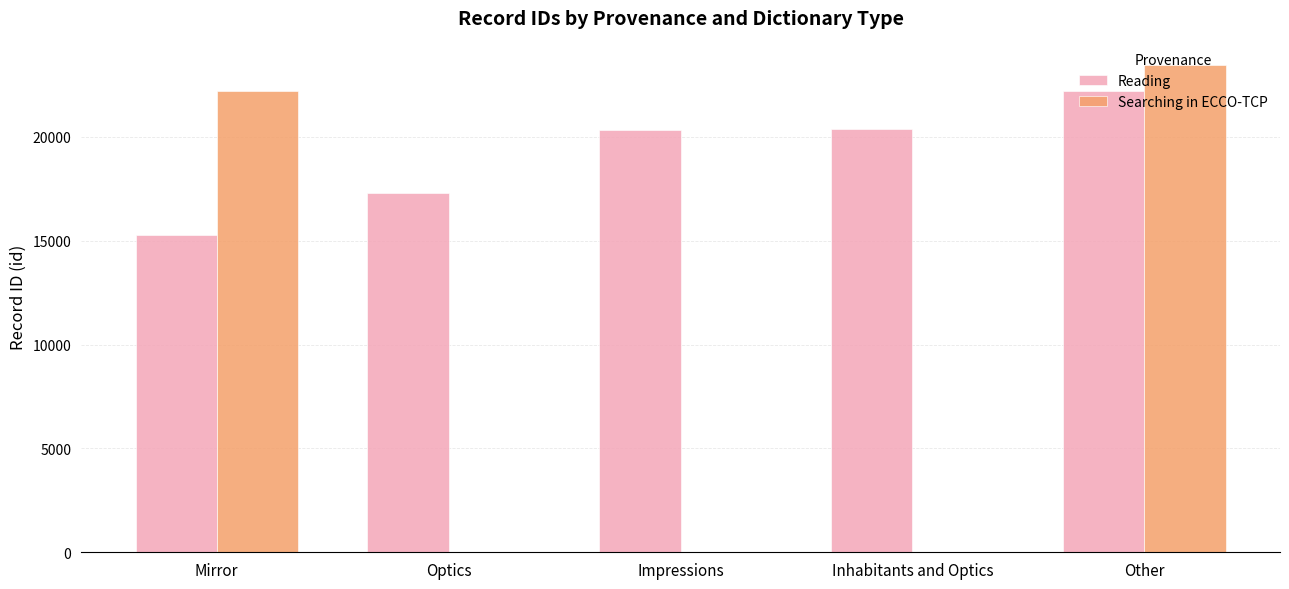

What is the total value across all series at Mirror?

37478